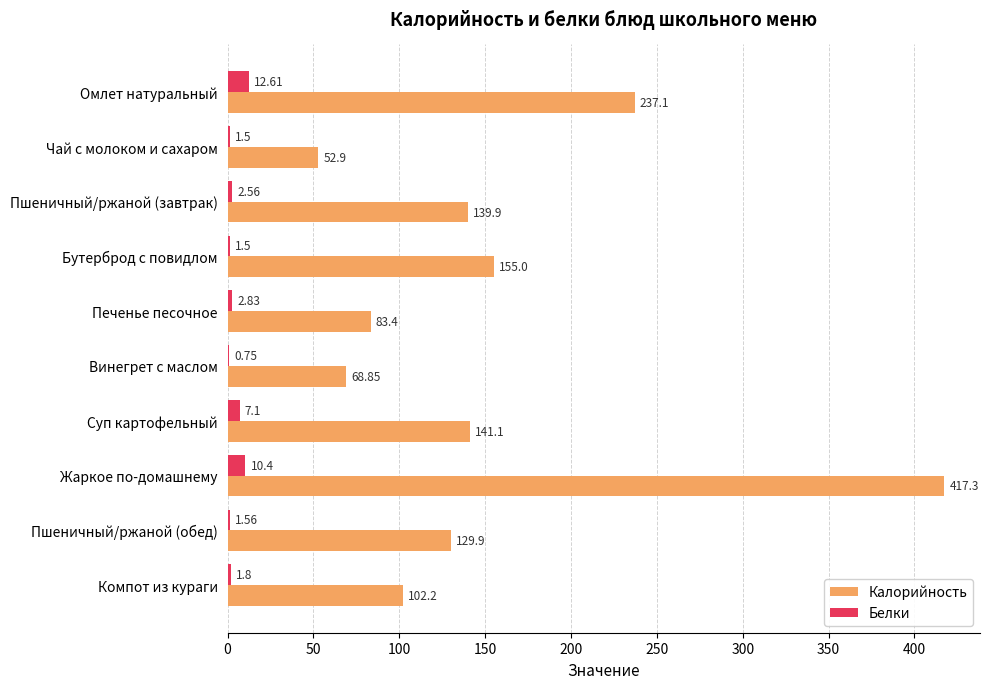

How many values in the Белки series exceed 2?

5